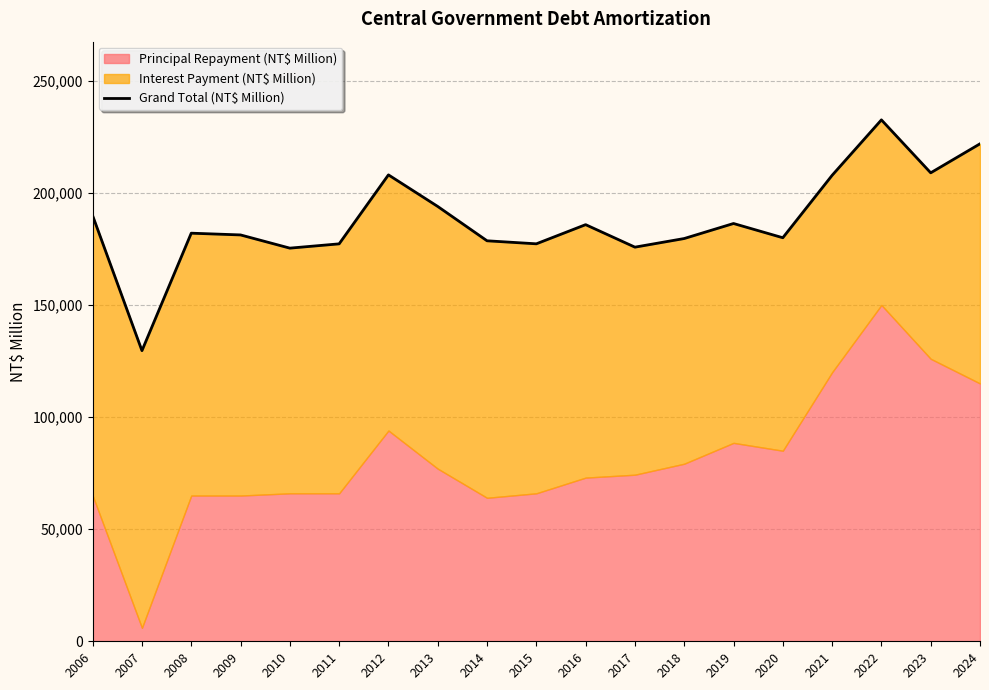

How many data points are less than 182022?

9